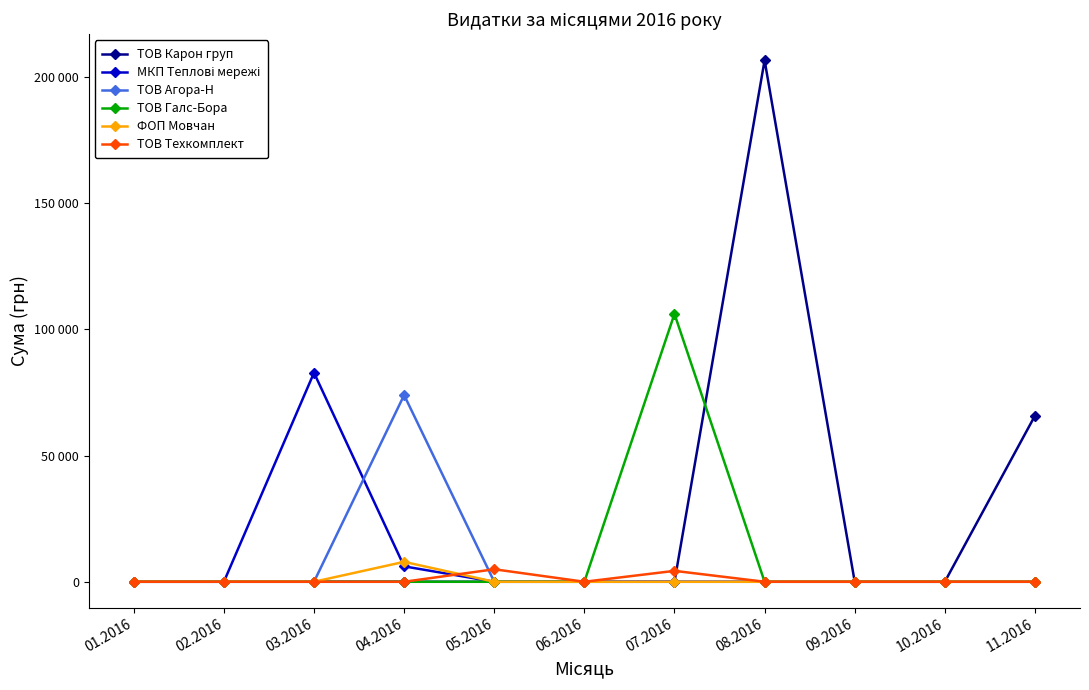

Is this an area chart (filled region under the line)?

No